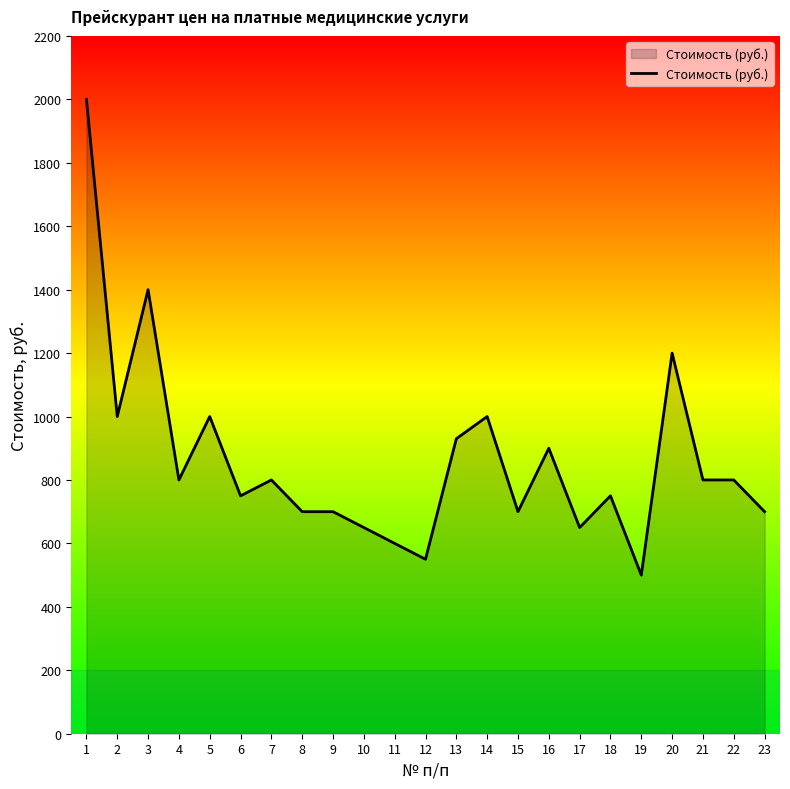

Which has a higher value, 14 or 19?

14